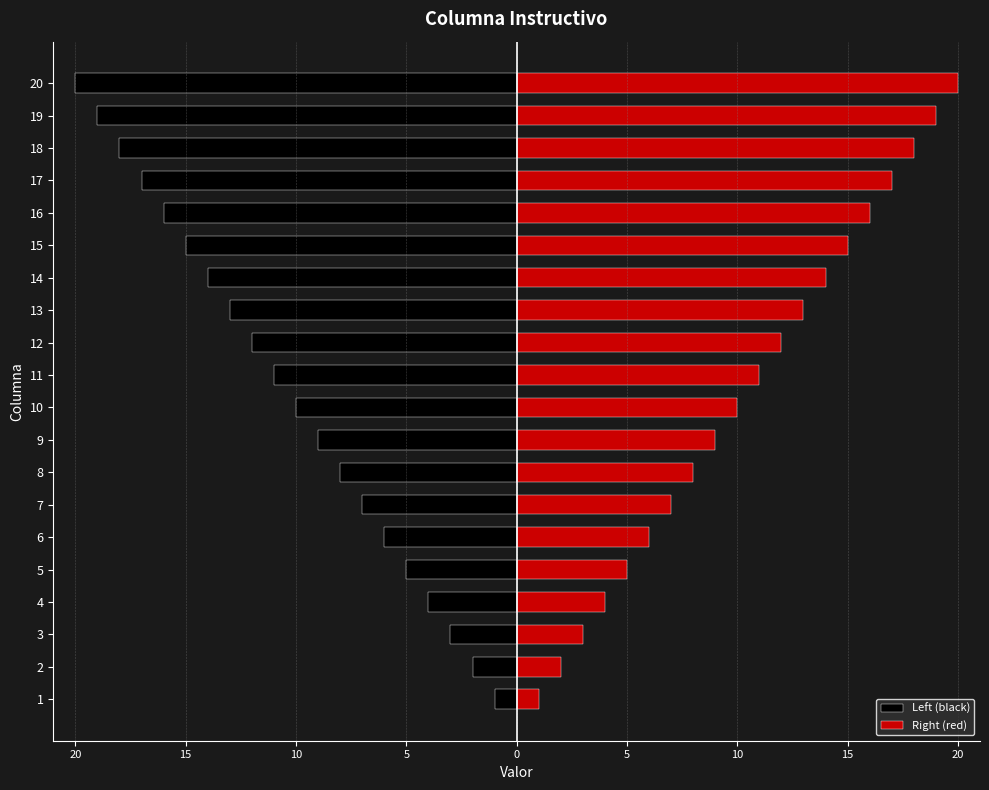

Between 8 and 15, which series saw the biggest shift?

Left (black)